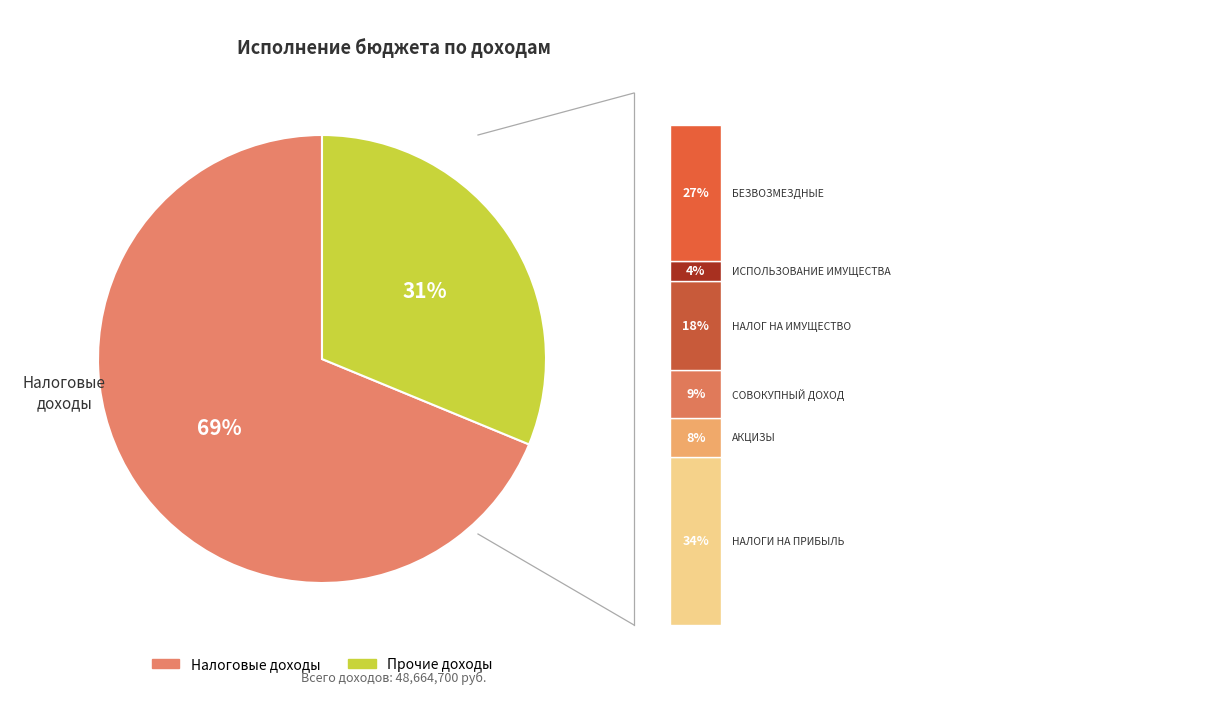

To the nearest percent, what percentage of the pie is НАЛОГИ НА СОВОКУПНЫЙ ДОХОД?

9%